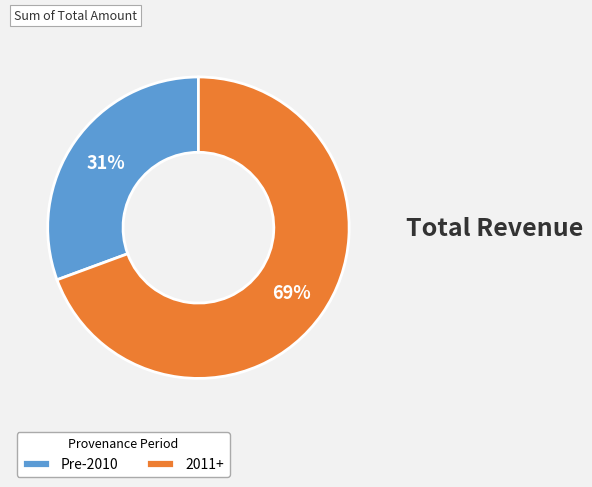

Which has a higher value, Pre-2010 or 2011+?

2011+